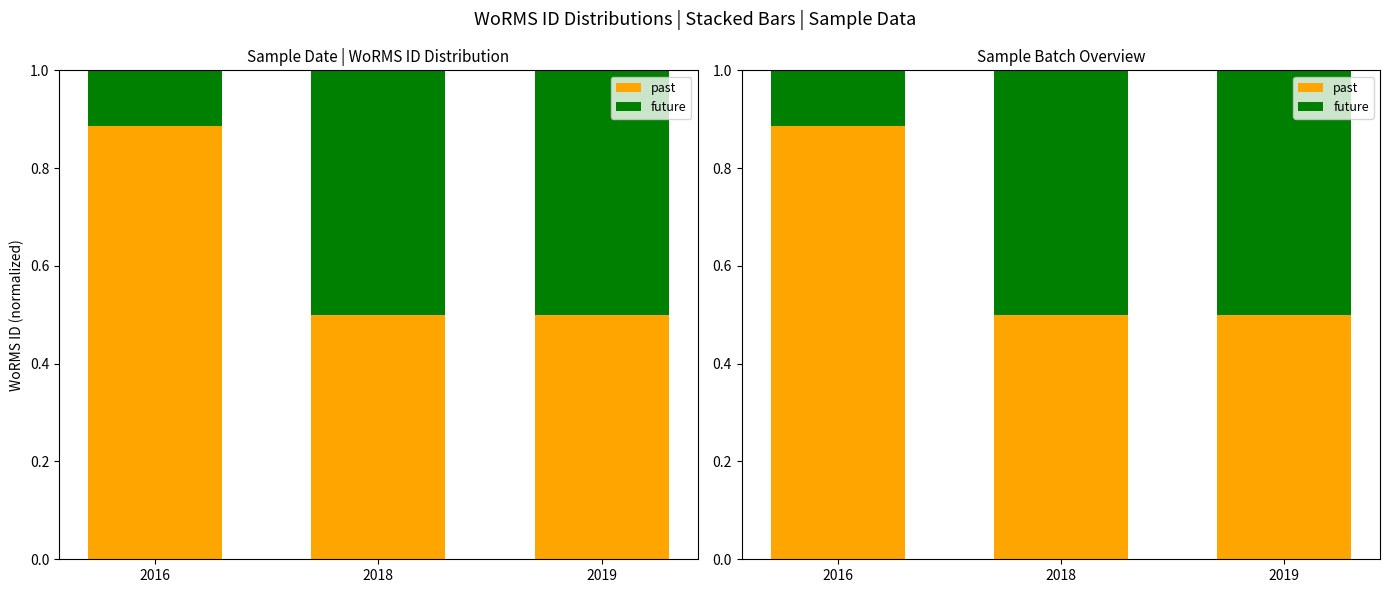

Which category has the highest value in the past series?

2016